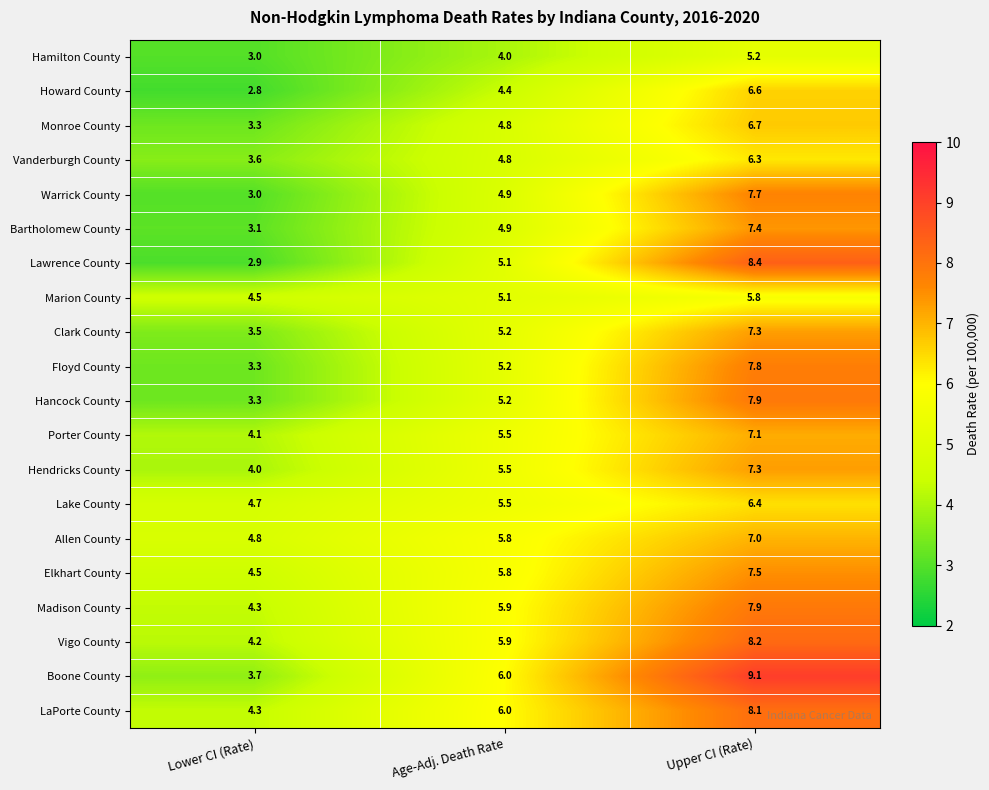

Between Age-Adj. Death Rate and Upper CI (Rate), which series saw the biggest shift?

Lawrence County